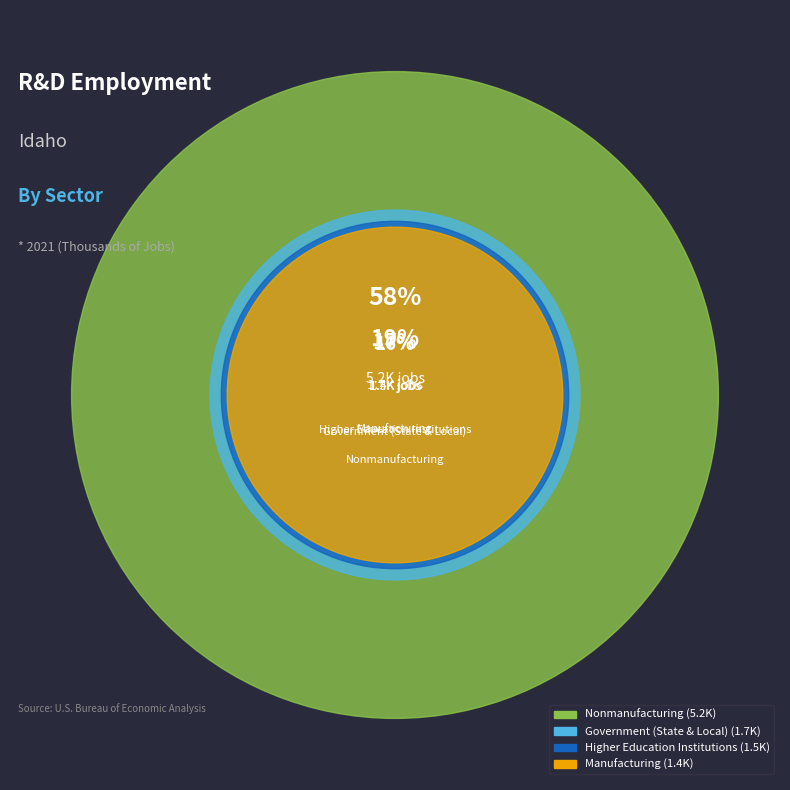

Count the number of slices in the pie.

4